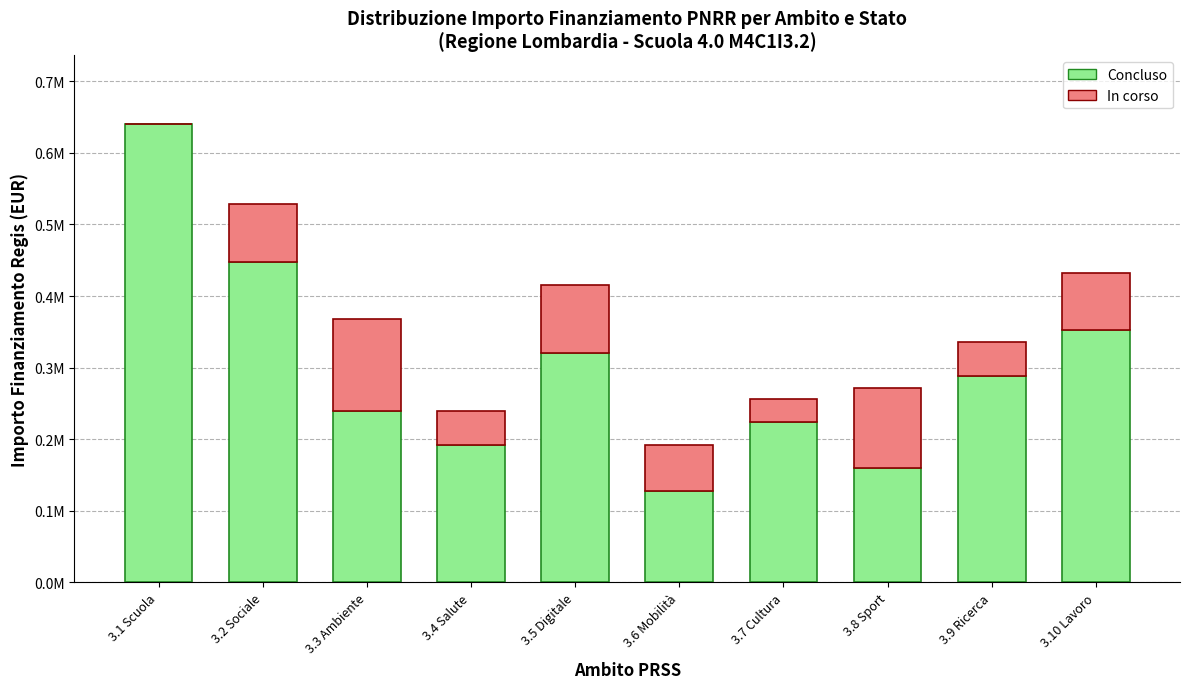

Are the bars grouped side by side (vs. stacked)?

No